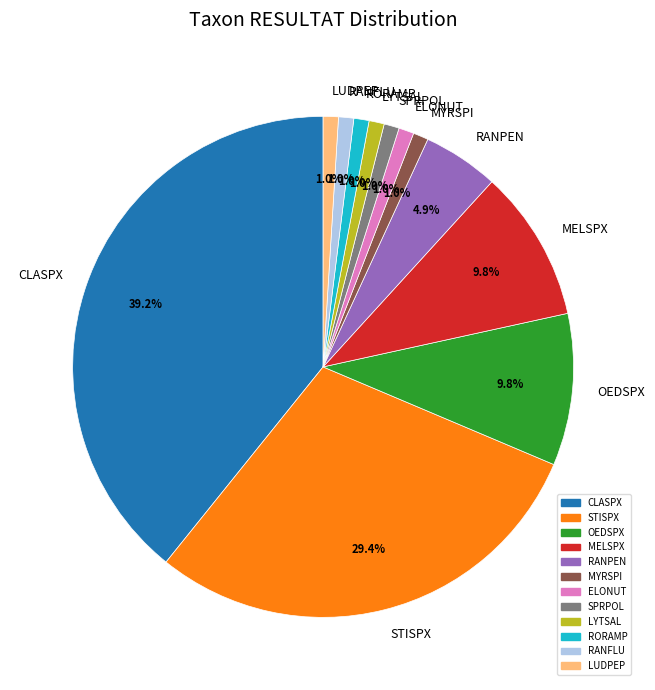

Does MYRSPI represent more than half of the total?

No